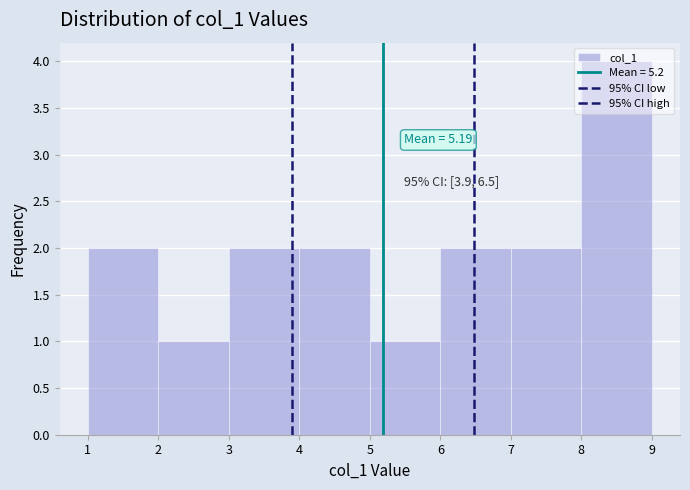

Which range on the x-axis has the tallest bar?

8 to 9